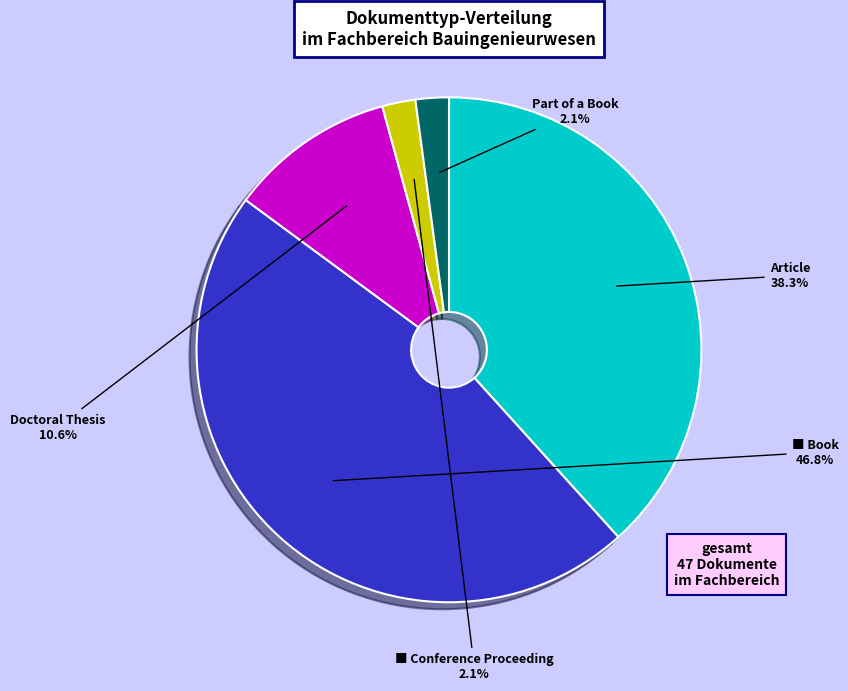

Is there a majority slice in this chart?

No